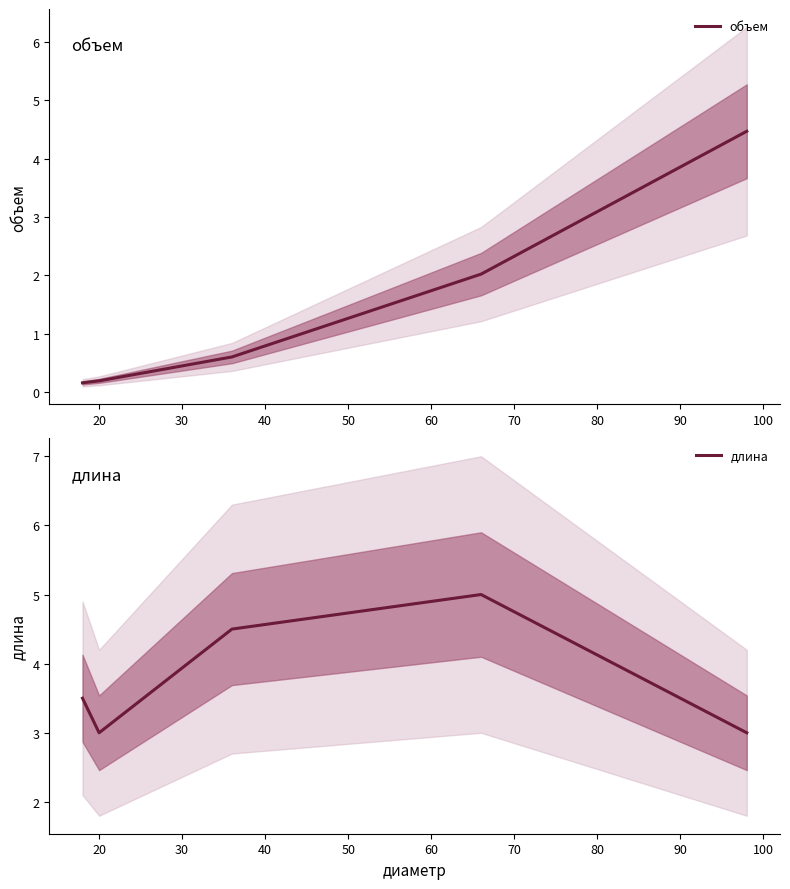

How many interior local peaks does the длина series have?

1